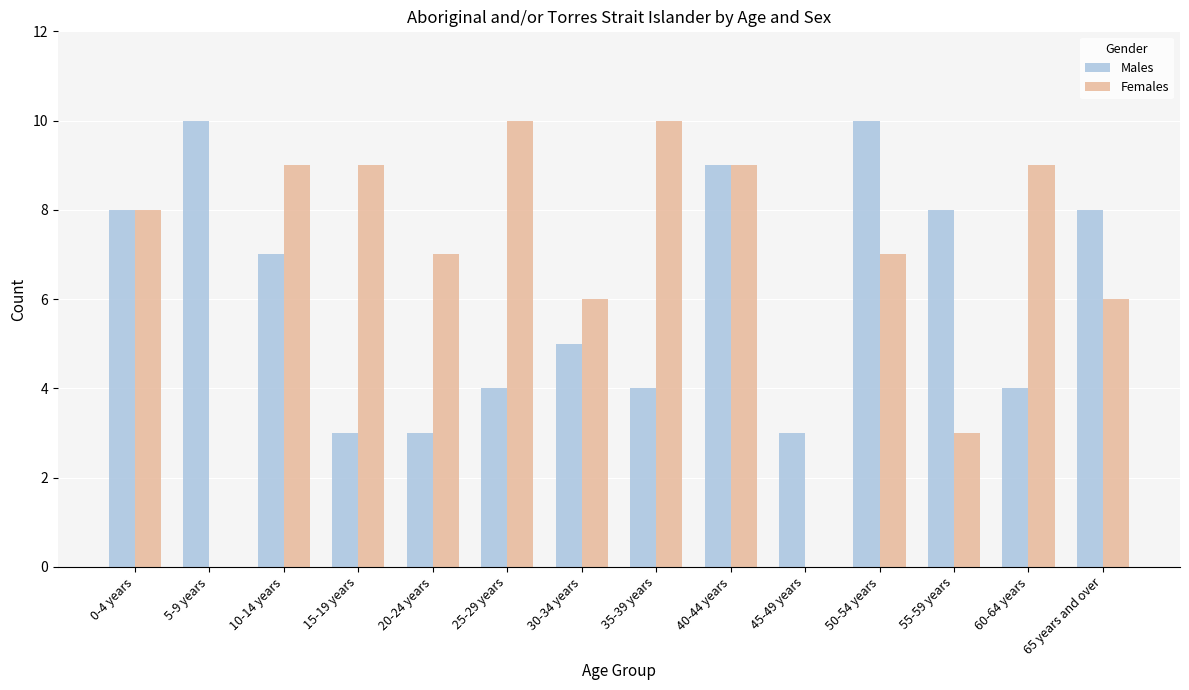

The value of Females at 30-34 years is 3. True or false?

False